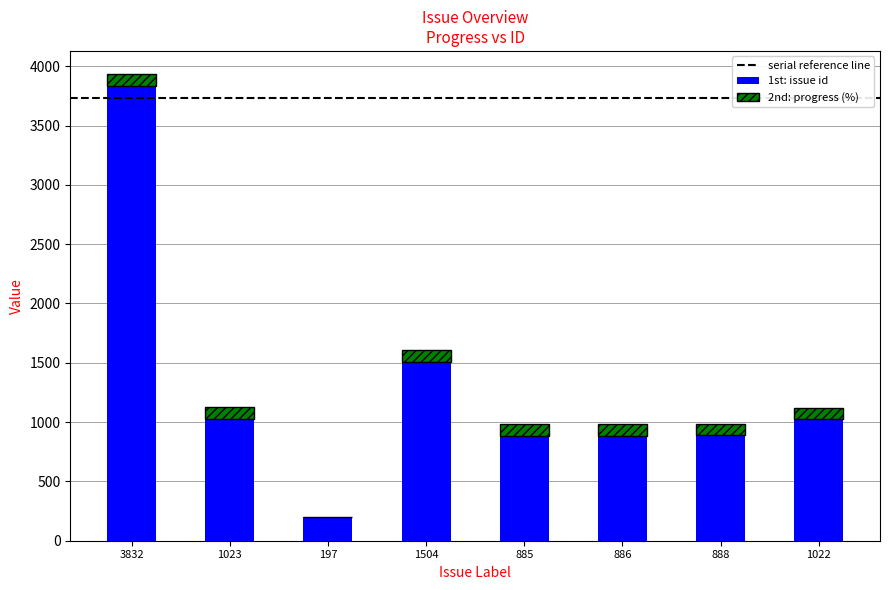

True or false: 1st: issue id has a value of 197 at 197.

True